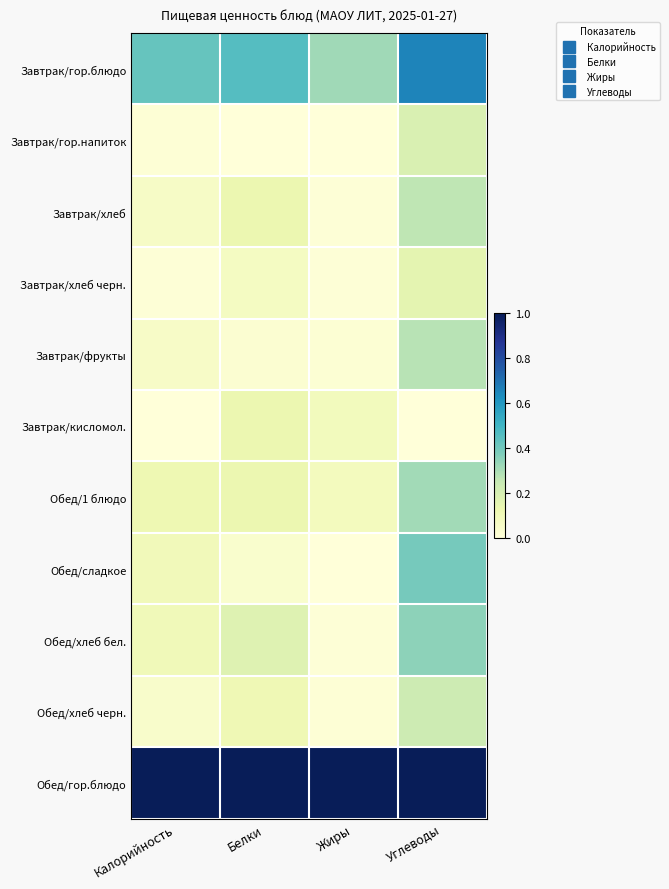

At how many categories does at least one series exceed 0?

4